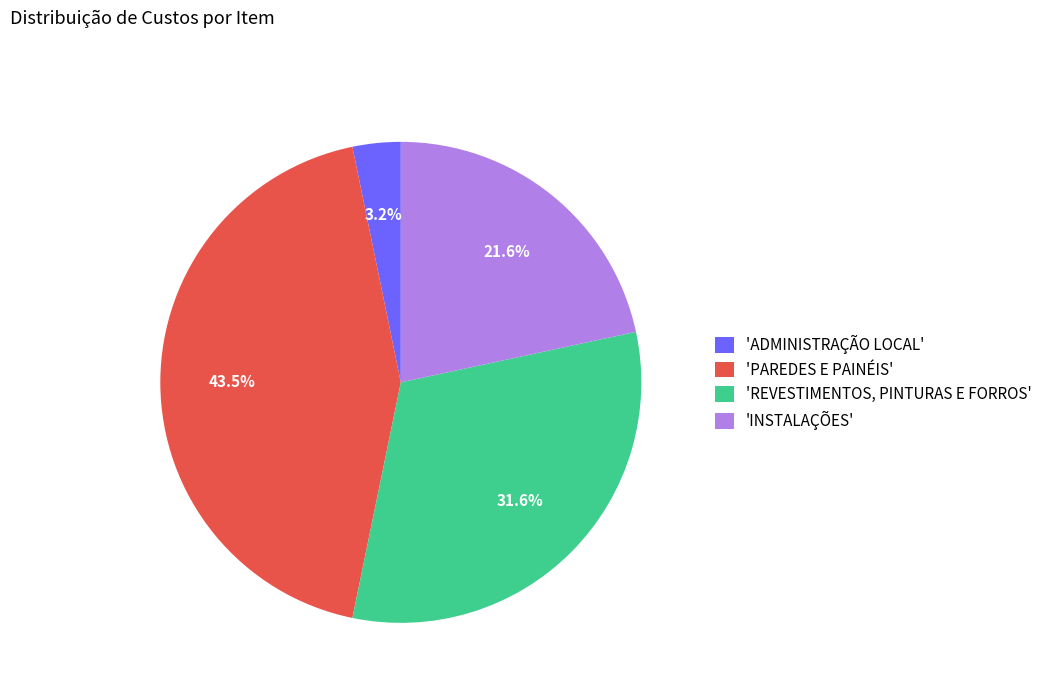

Which has a higher value, 'REVESTIMENTOS, PINTURAS E FORROS' or 'INSTALAÇÕES'?

'REVESTIMENTOS, PINTURAS E FORROS'